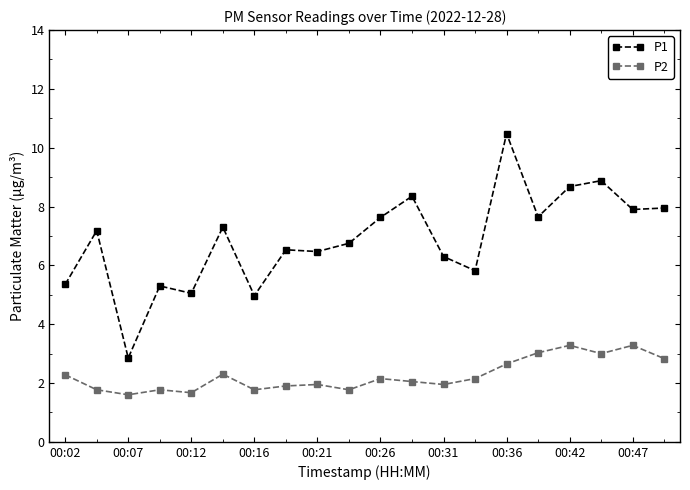

What is the lowest value of the P1 series?

2.9